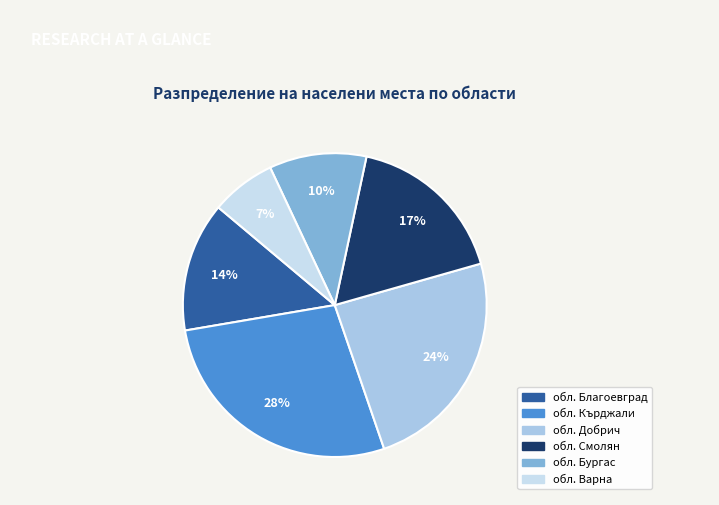

What is the ratio of the value at обл. Бургас to the value at обл. Смолян?

0.6